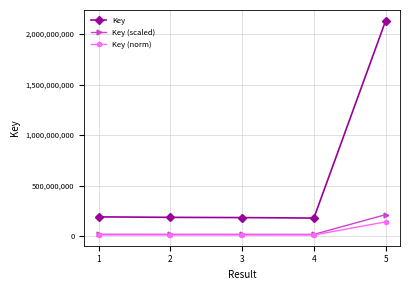

True or false: Key (scaled) has more than 2 interior local peaks.

False